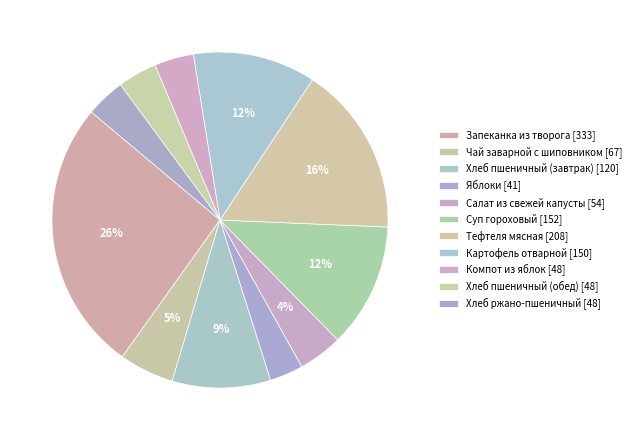

To the nearest percent, what is the difference between the Хлеб пшеничный (обед) and Яблоки slice percentages?

1%